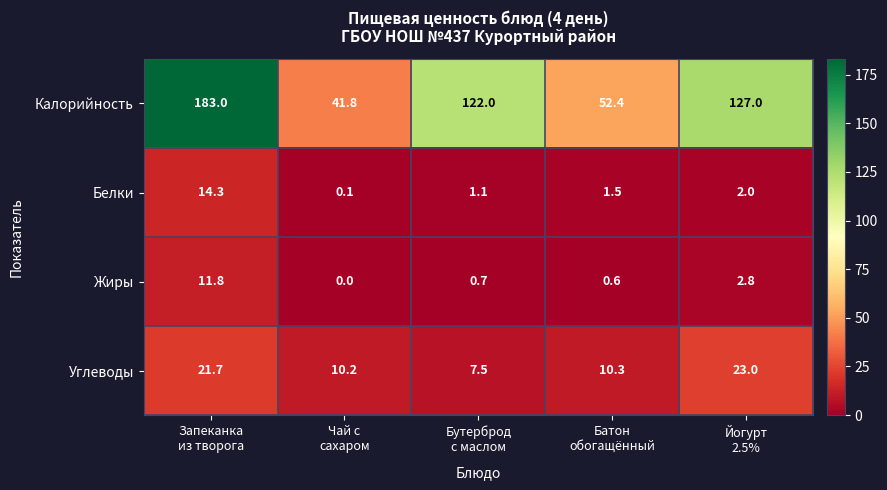

Which series has the largest total across all categories?

Калорийность